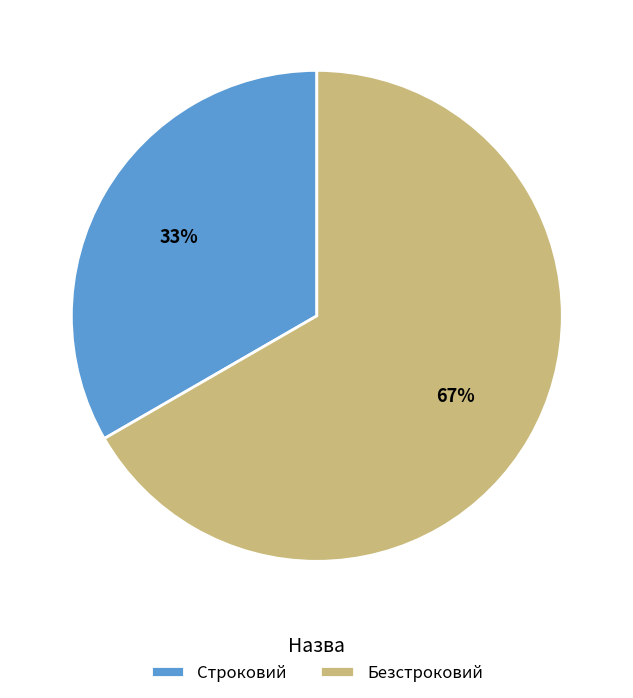

Which slice is the smallest?

Строковий